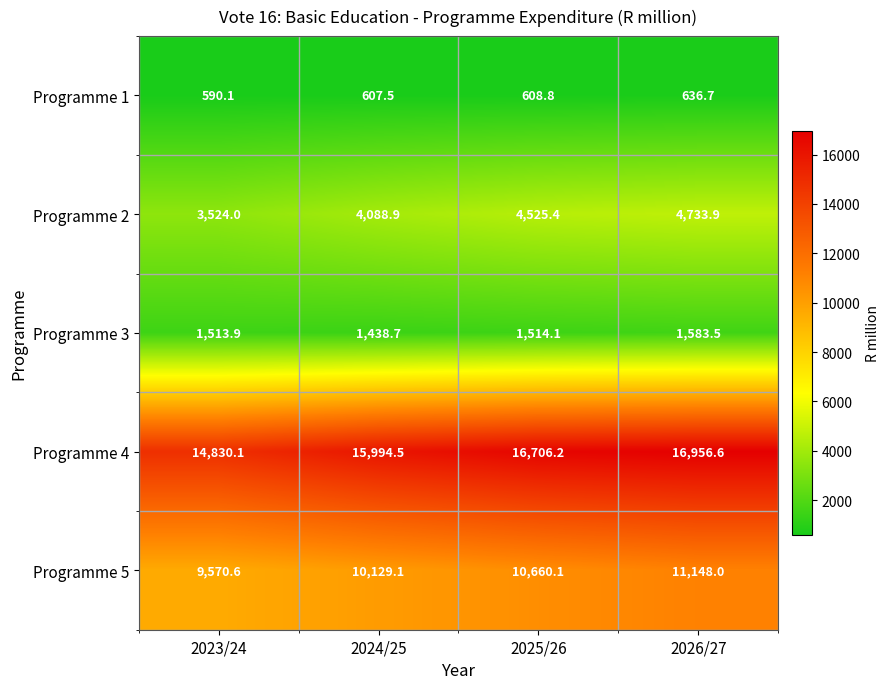

At 2025/26, list the series in order from smallest to largest.

Programme 1, Programme 3, Programme 2, Programme 5, Programme 4